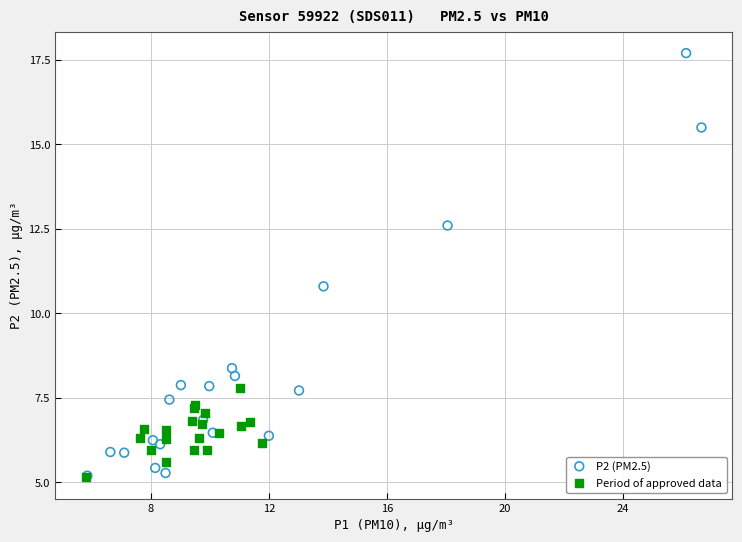

Which series contains the highest Y value?

P2 (PM2.5)